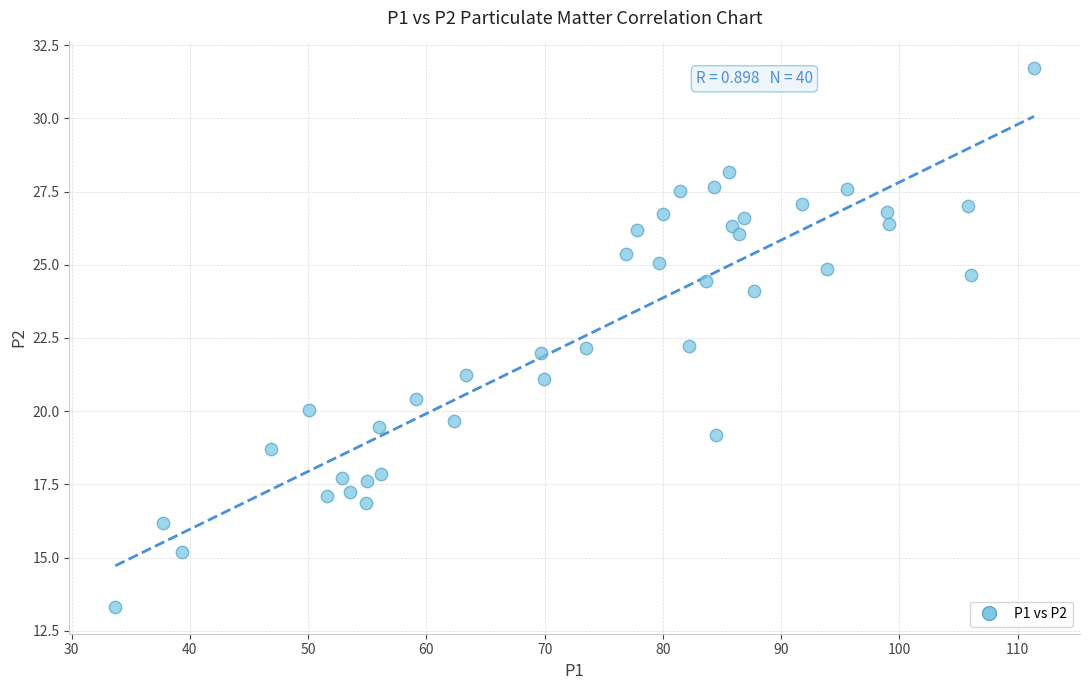

What is the range of Y values (max minus min)?

18.4